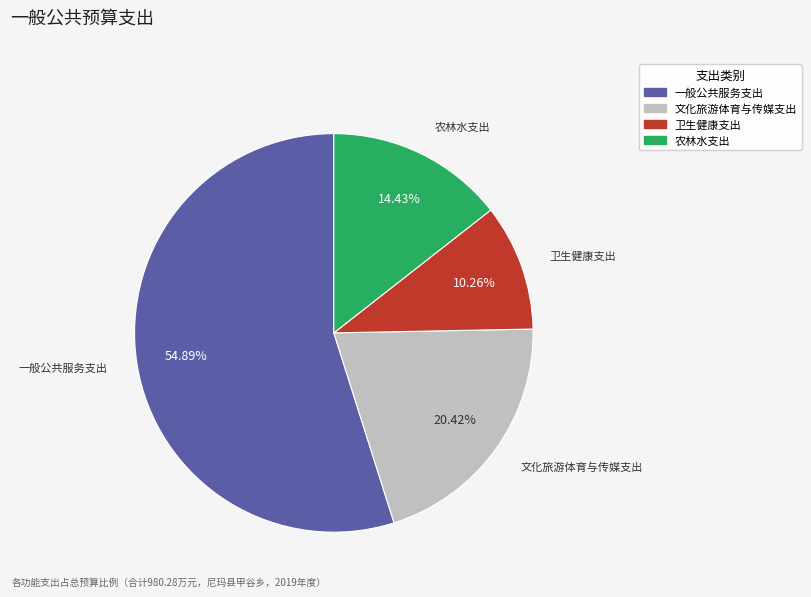

To the nearest percent, what is the average slice percentage?

25%